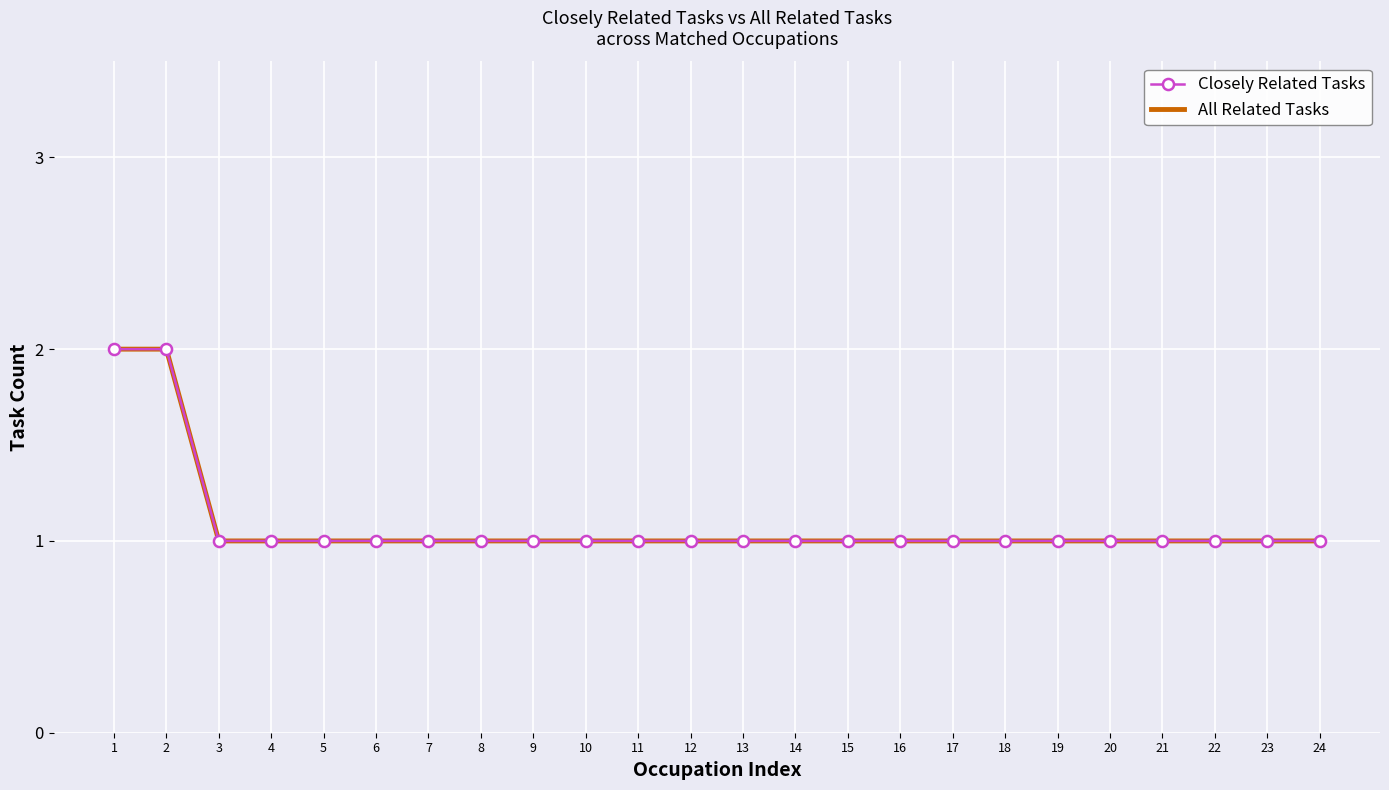

Between 19 and 9, which is larger?

19